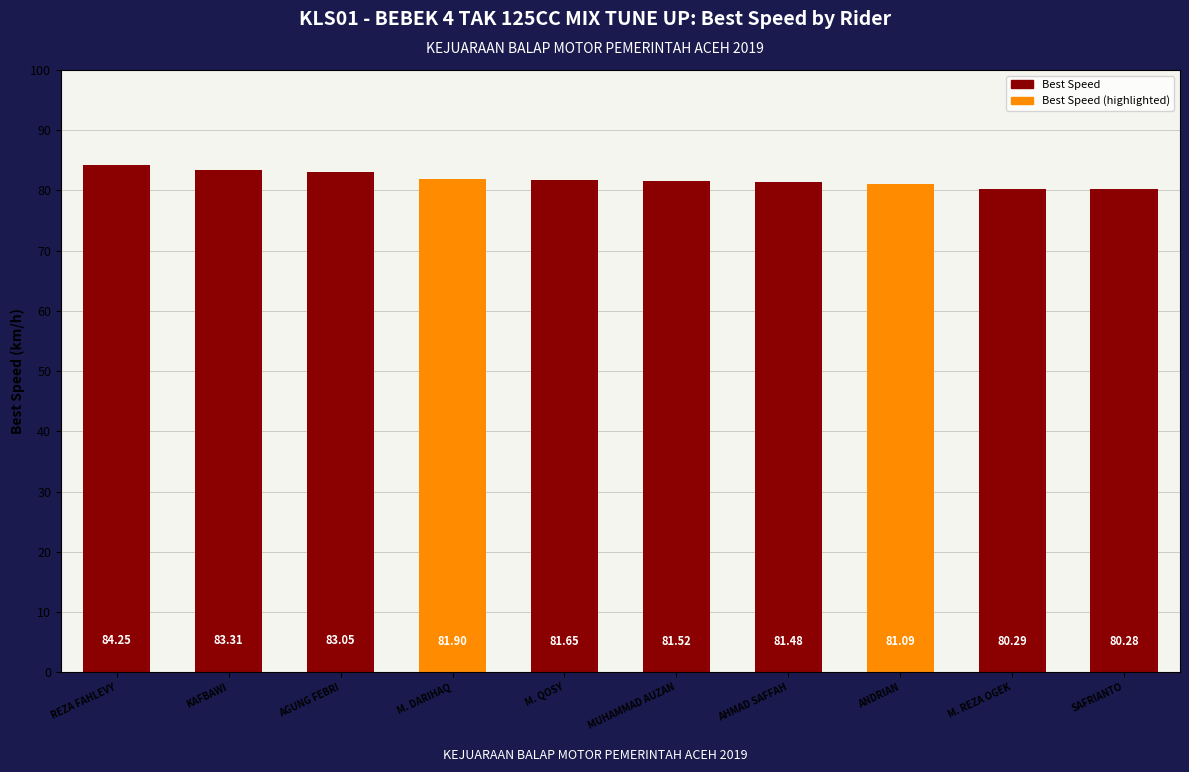

What value does the data have at AHMAD SAFFAH?

81.5